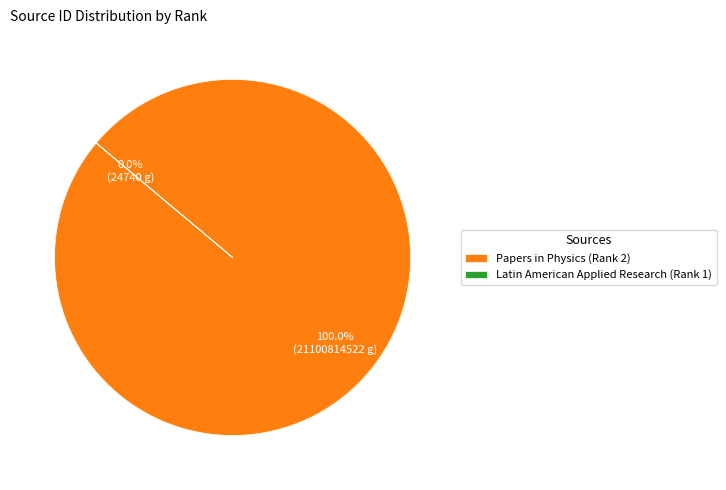

Rank the categories by value from lowest to highest.

Latin American Applied Research (Rank 1), Papers in Physics (Rank 2)